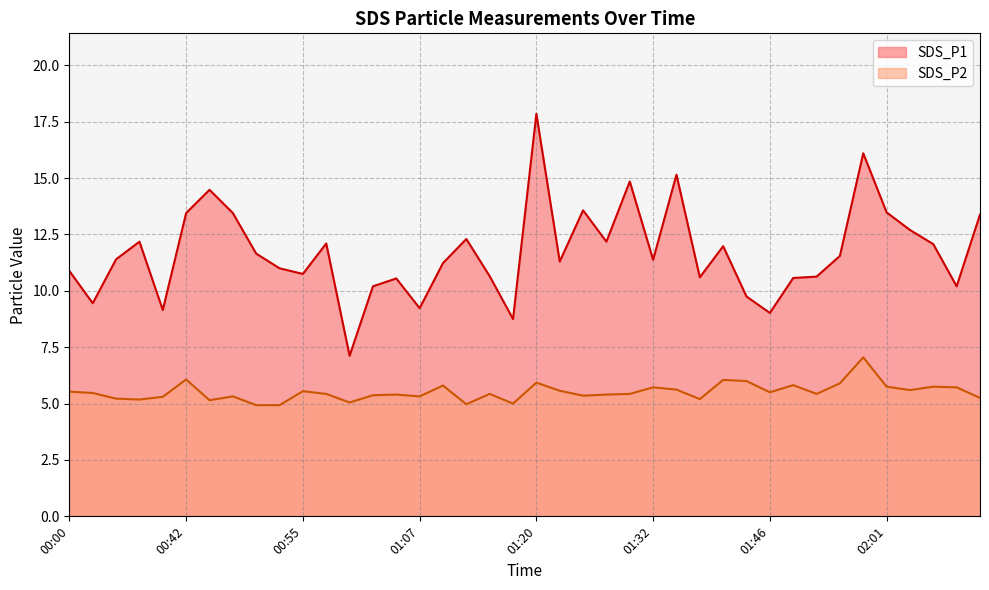

What is the label of the 33rd point from the right?

00:47